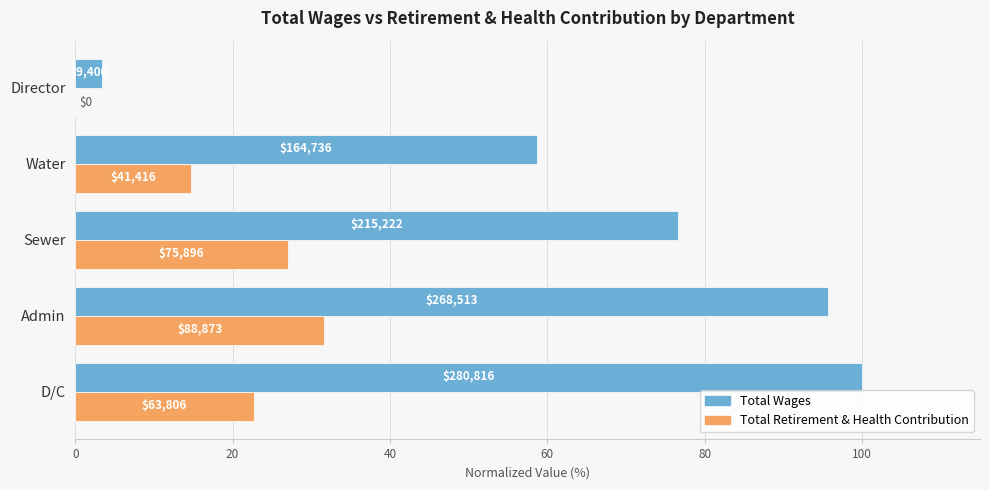

What are all the series names shown in the legend?

Total Wages, Total Retirement & Health Contribution